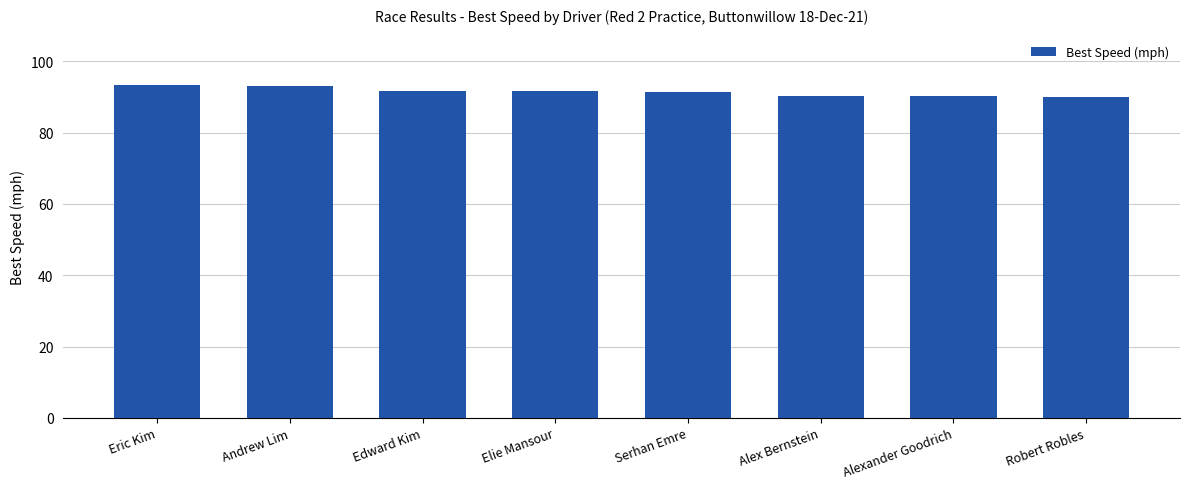

What is the sum of all values?

732.4